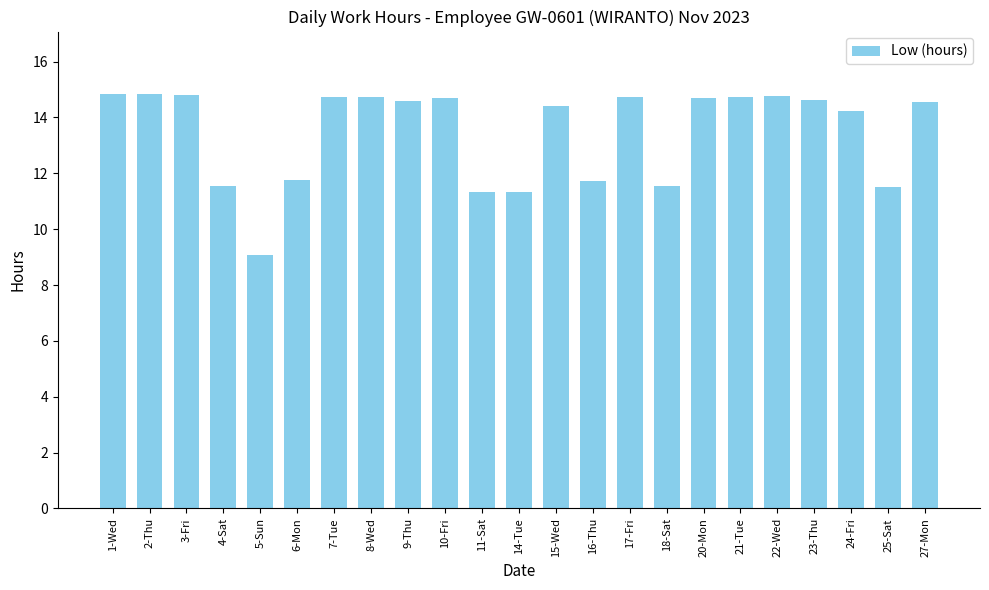

Which has a higher value, 16-Thu or 22-Wed?

22-Wed